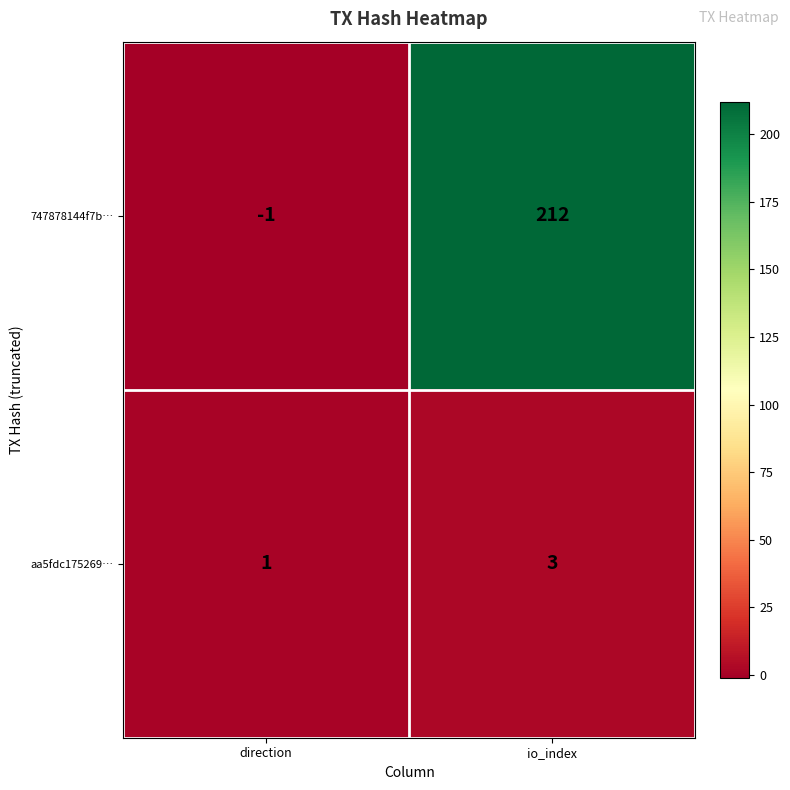

Which category has the highest value across all series?

io_index